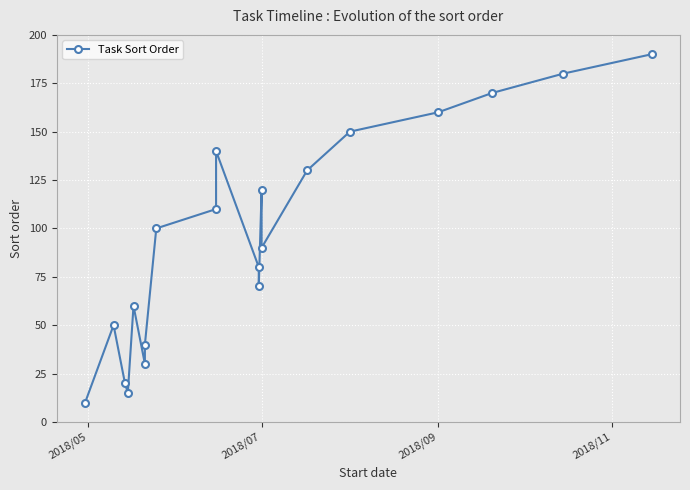

Reading left to right, list all the values displayed in this chart.

10	50	20	15	60	30	40	100	110	140	80	70	120	90	130	150	160	170	180	190